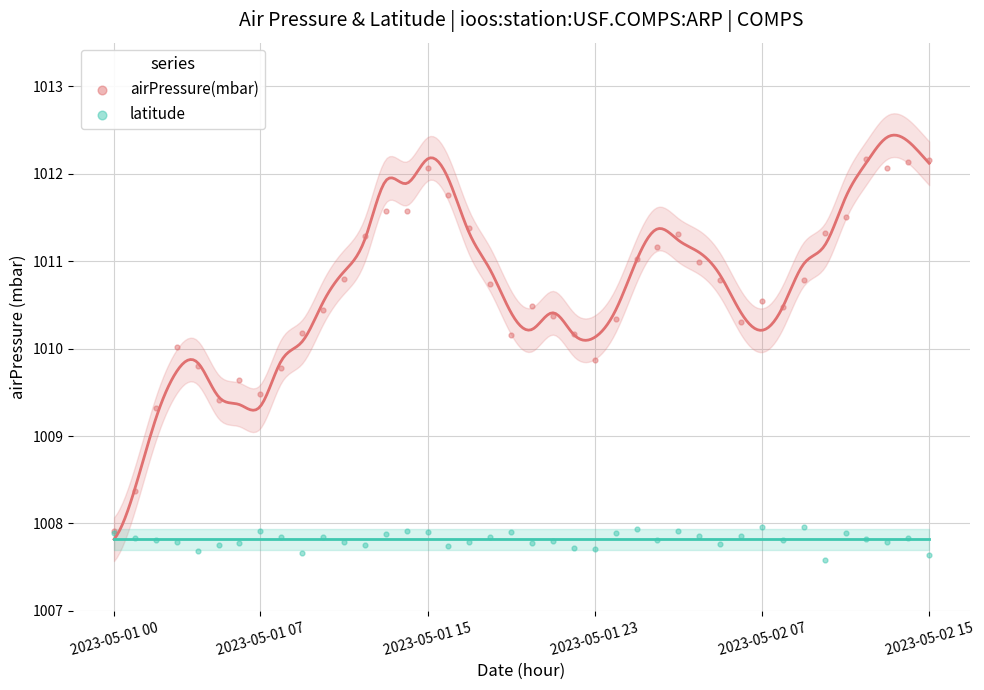

Which series contains the lowest Y value?

latitude